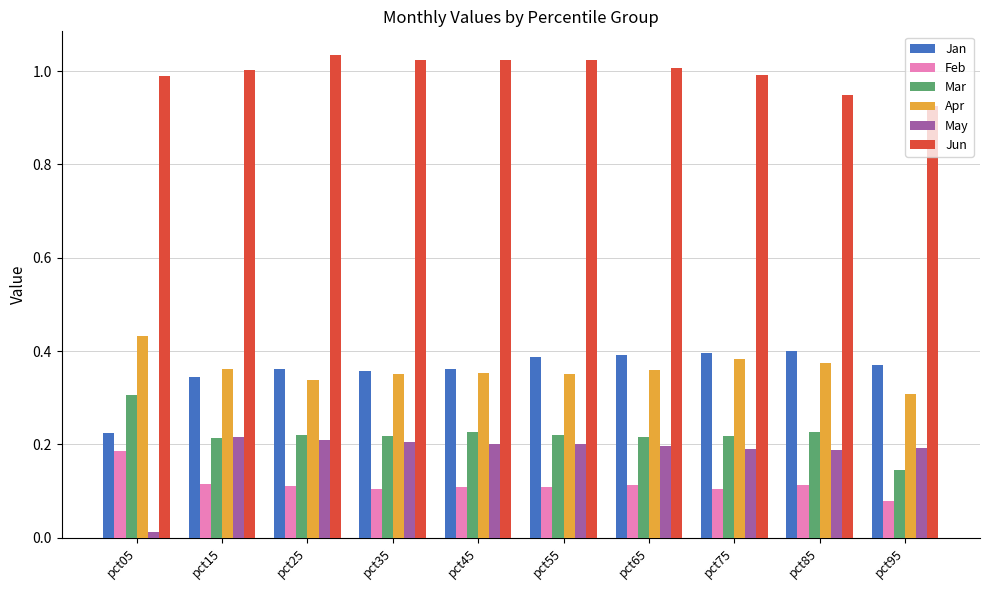

At which label does Jun reach its peak?

pct25